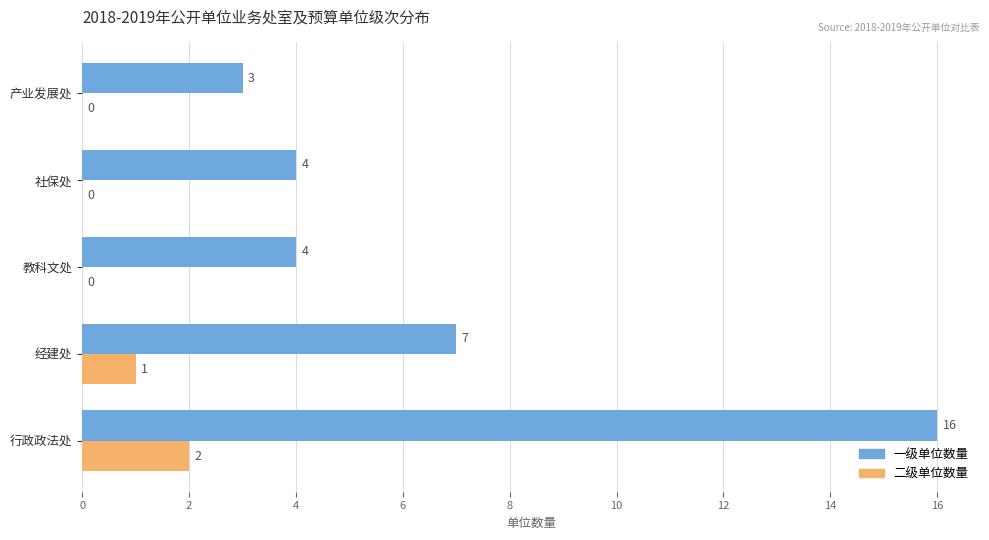

Is it true that 二级单位数量 equals 2 at 行政政法处?

True